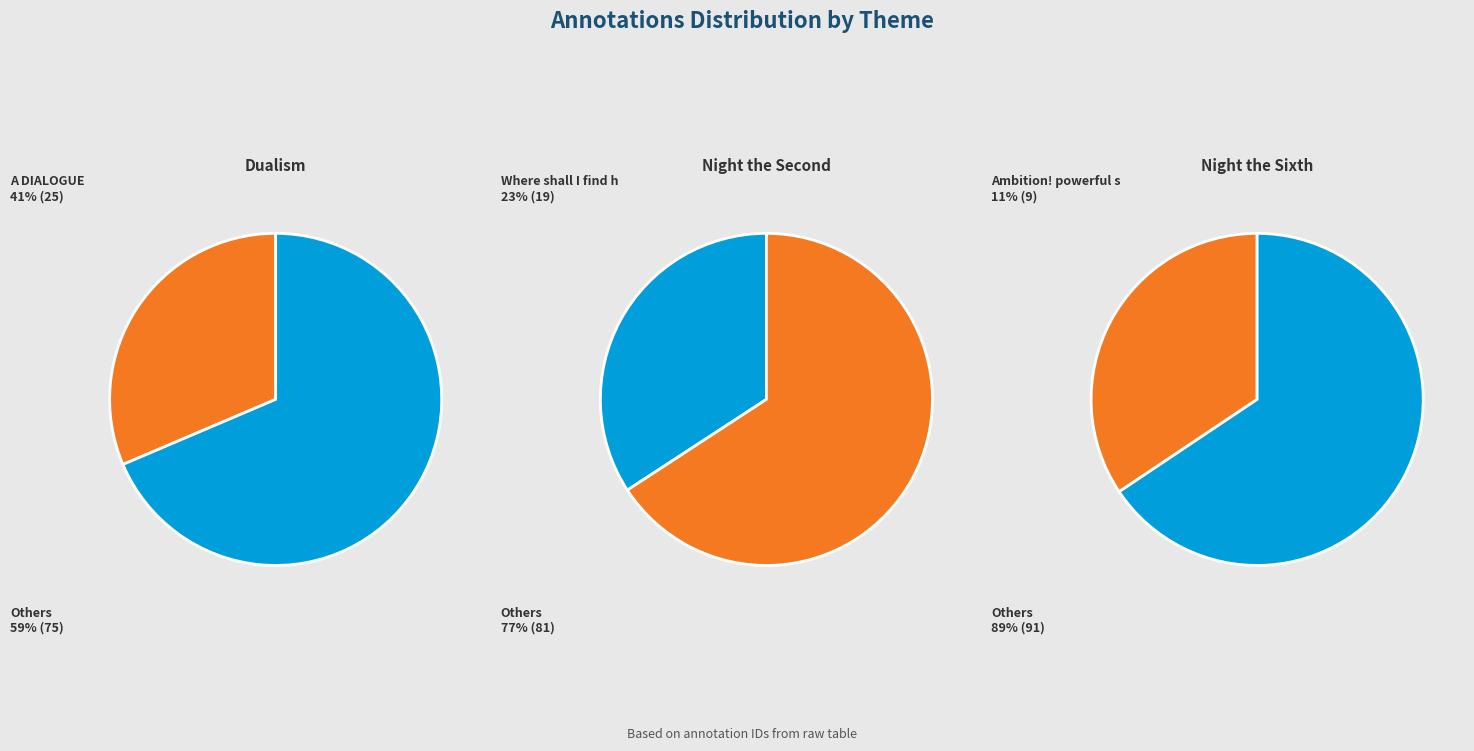

Between Where shall I find him? and A DIALOGUE, which is larger?

Where shall I find him?